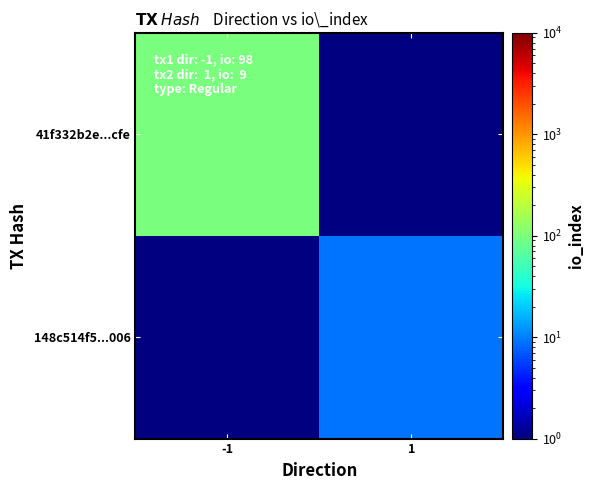

Which has a higher value, 1 or -1?

-1